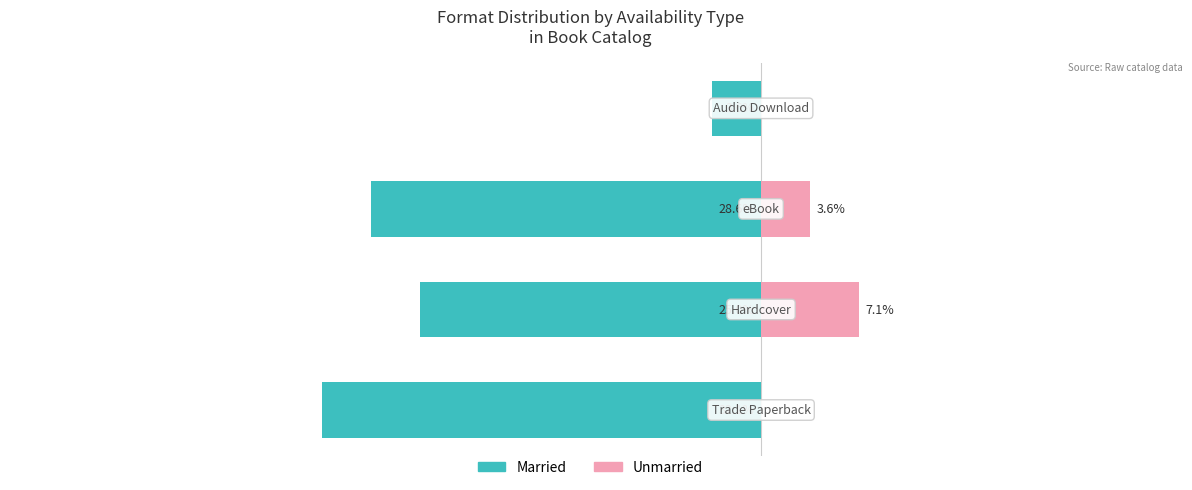

Does the chart contain any negative values?

Yes